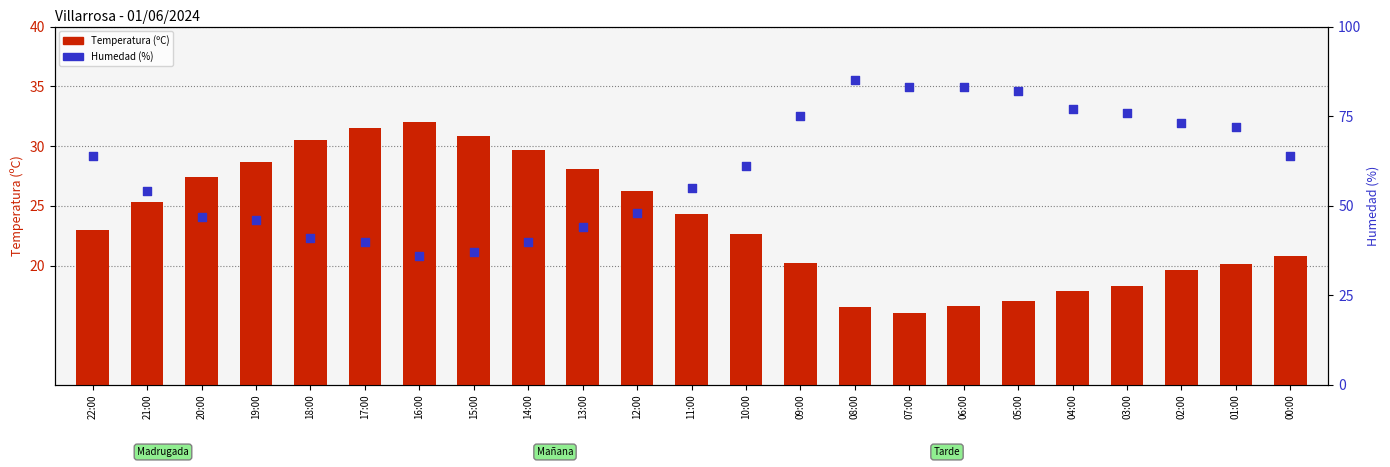

At which category is the sum across all series the highest?

08:00